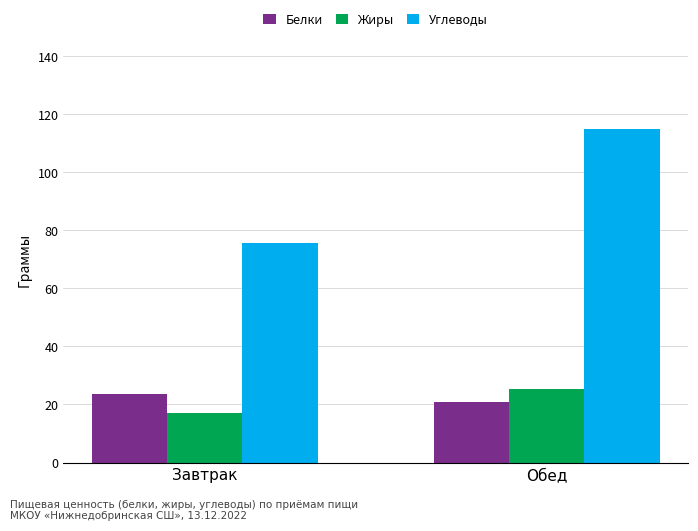

What is the difference between the maximum and minimum values in the Углеводы series?

39.0